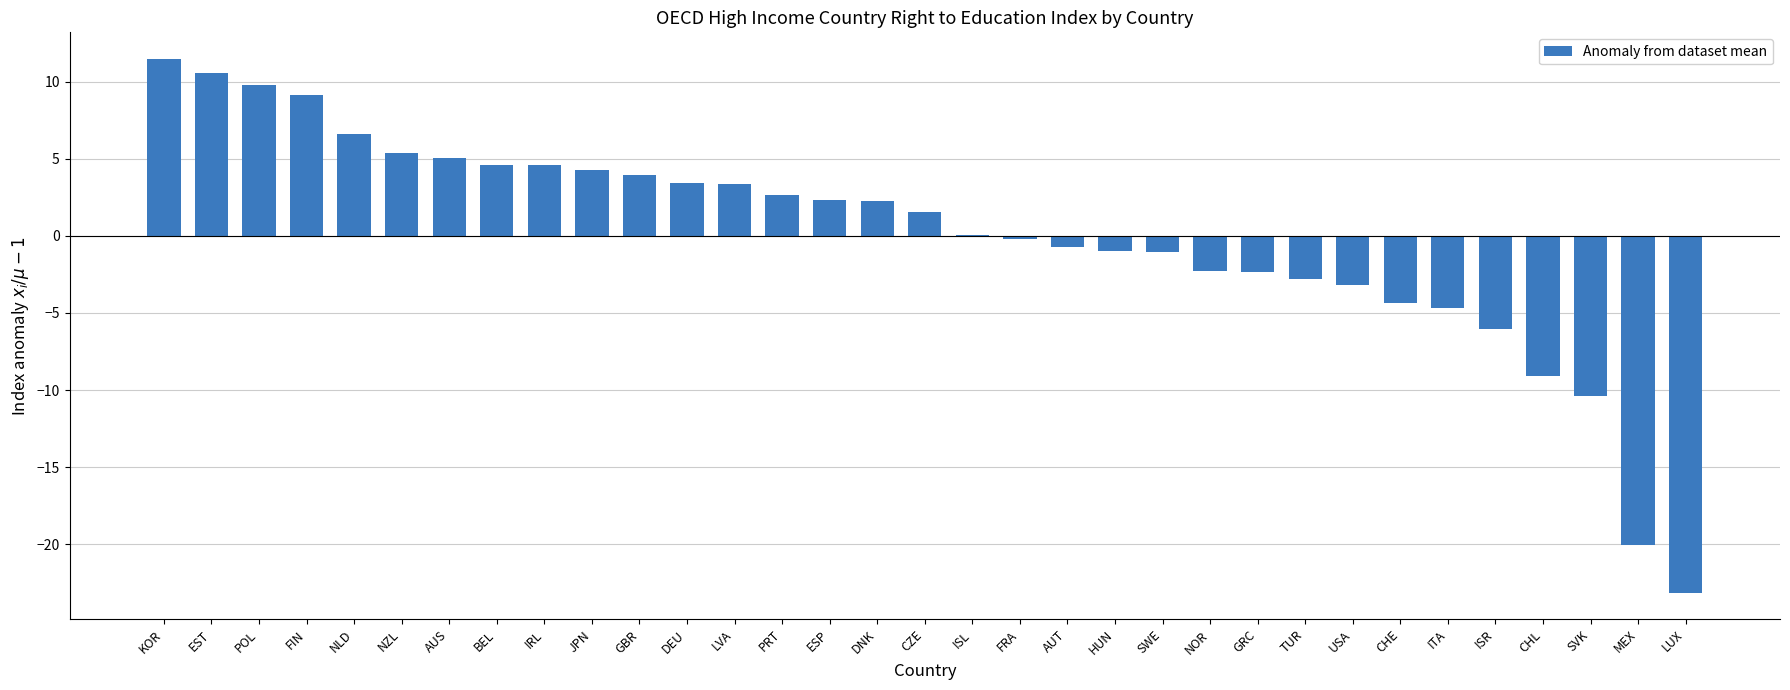

Count the number of values greater than 1.

17